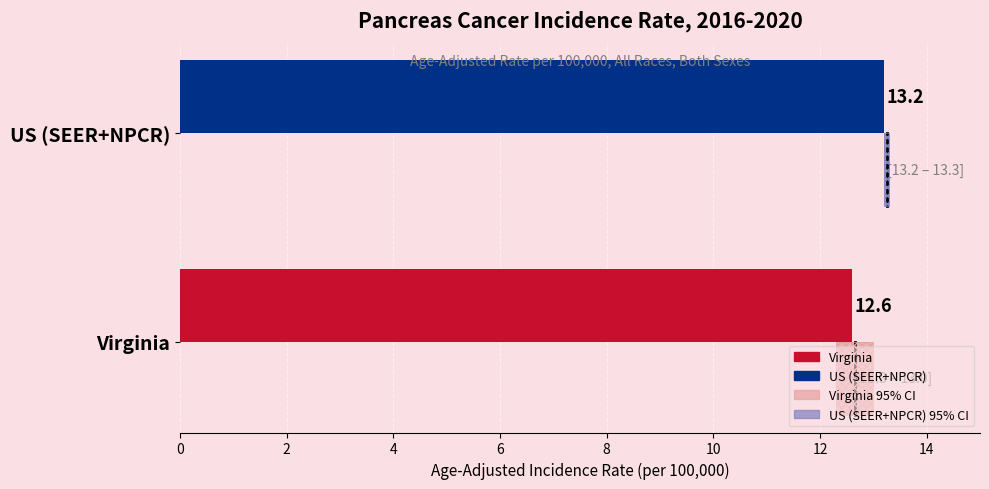

What is the value of the Lower 95% CI bar at the 2nd from the left?

13.2